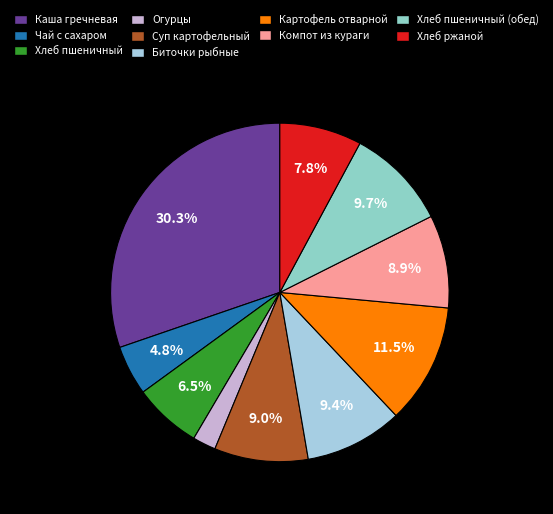

Which slice is the smallest?

Огурцы